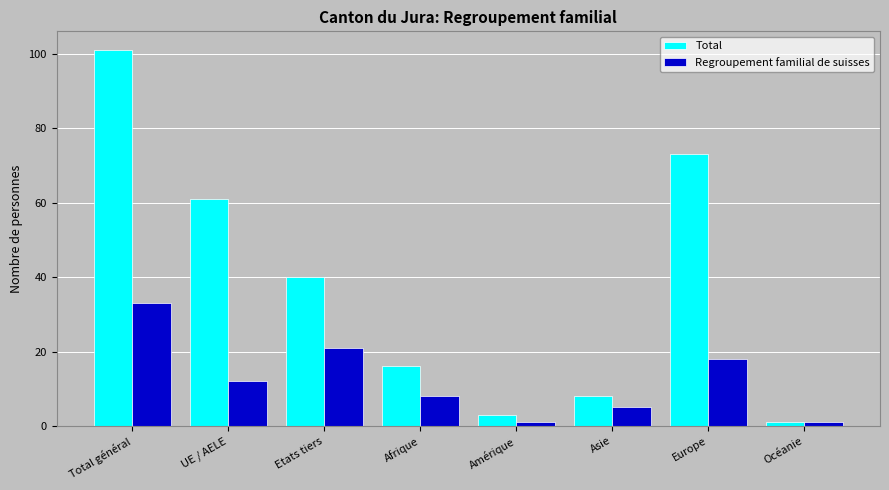

What position from the right is Europe?

2